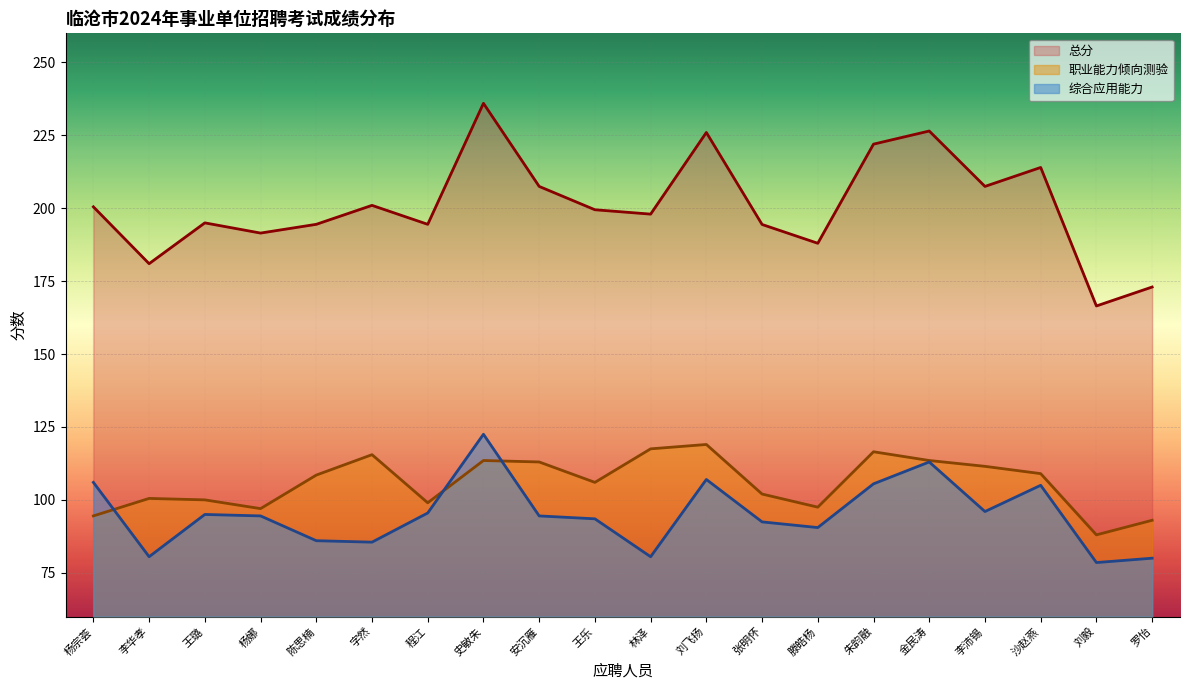

What is the total value across all series at 刘飞扬?

452.0